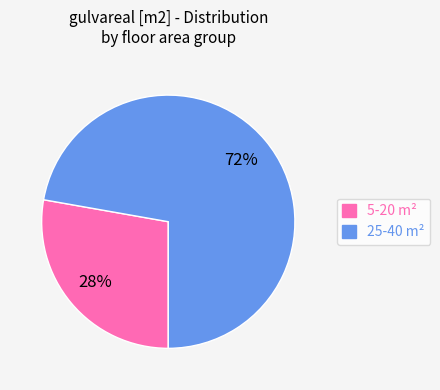

How many segments does this pie chart have?

2